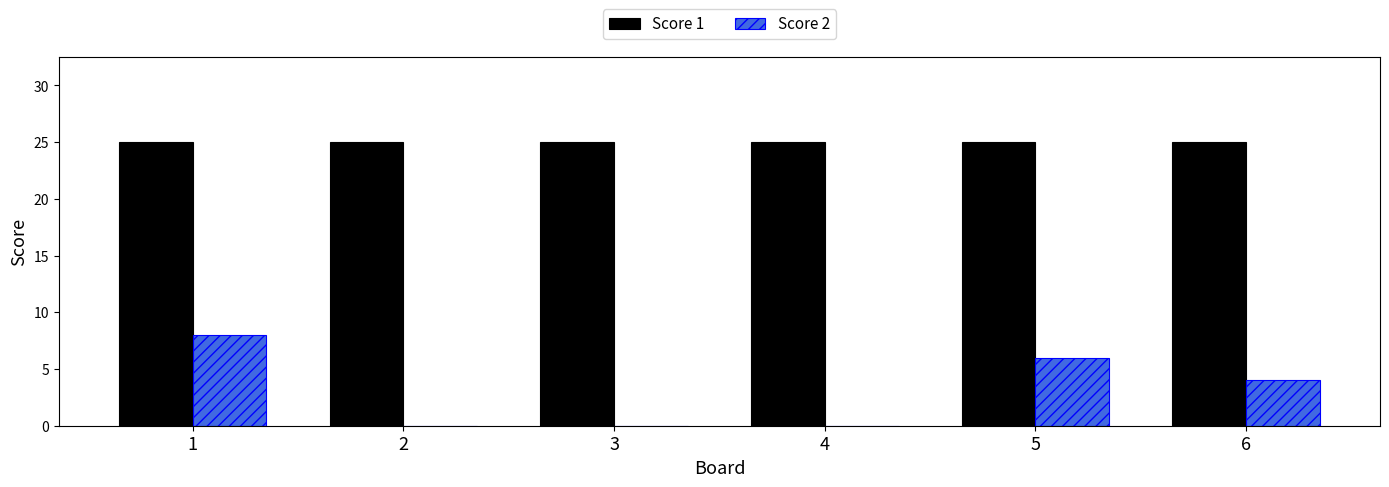

Reading right to left, transcribe all the data shown in this chart.

Score 1: 25	25	25	25	25	25
Score 2: 4	6	0	0	0	8